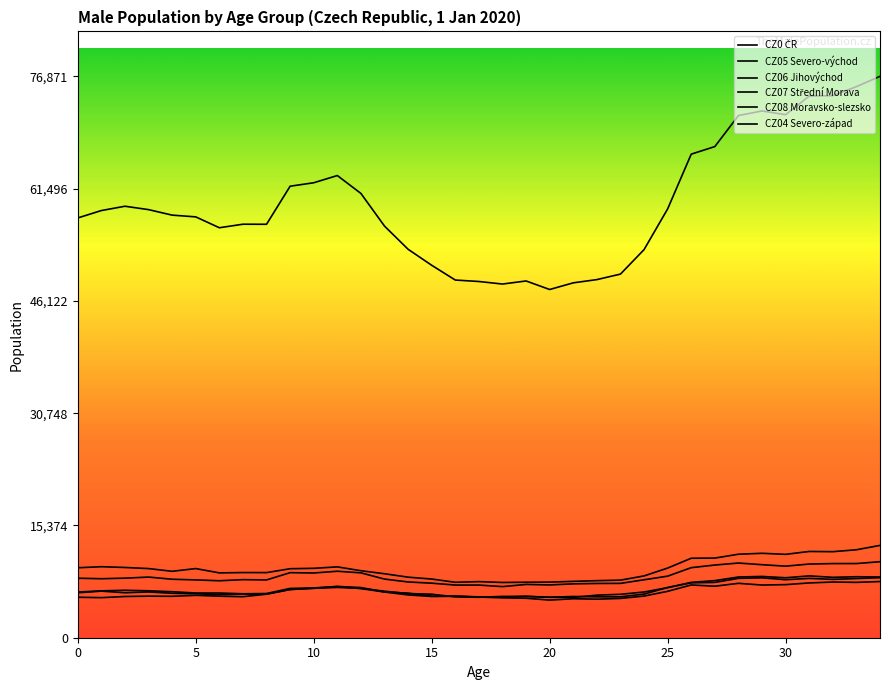

How many interior local peaks does the CZ04 Severo-západ series have?

8